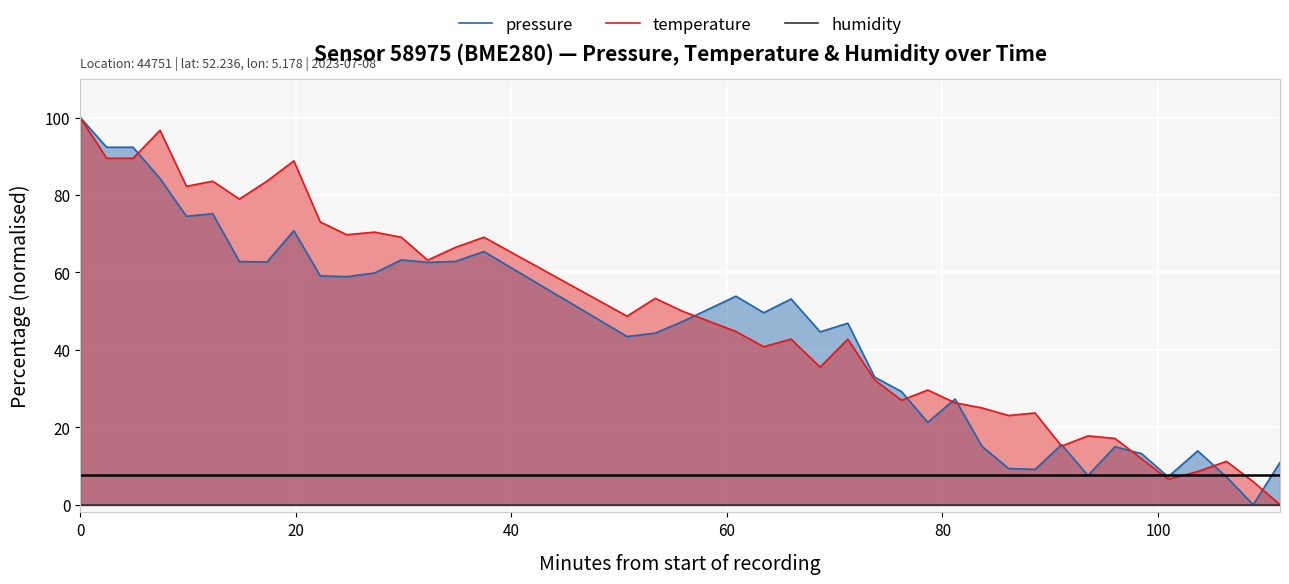

What is the highest value of the temperature series?

100.0